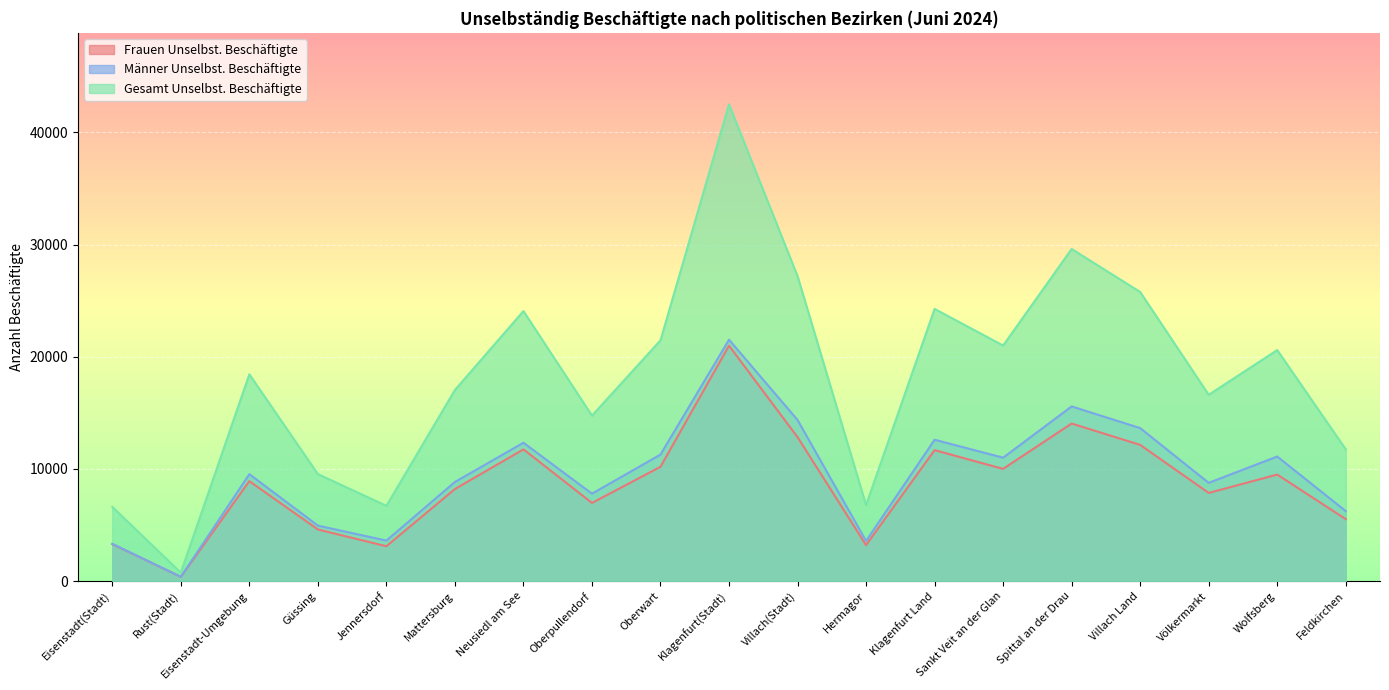

Between Oberwart and Hermagor, which series saw the biggest shift?

Gesamt Unselbst. Beschäftigte